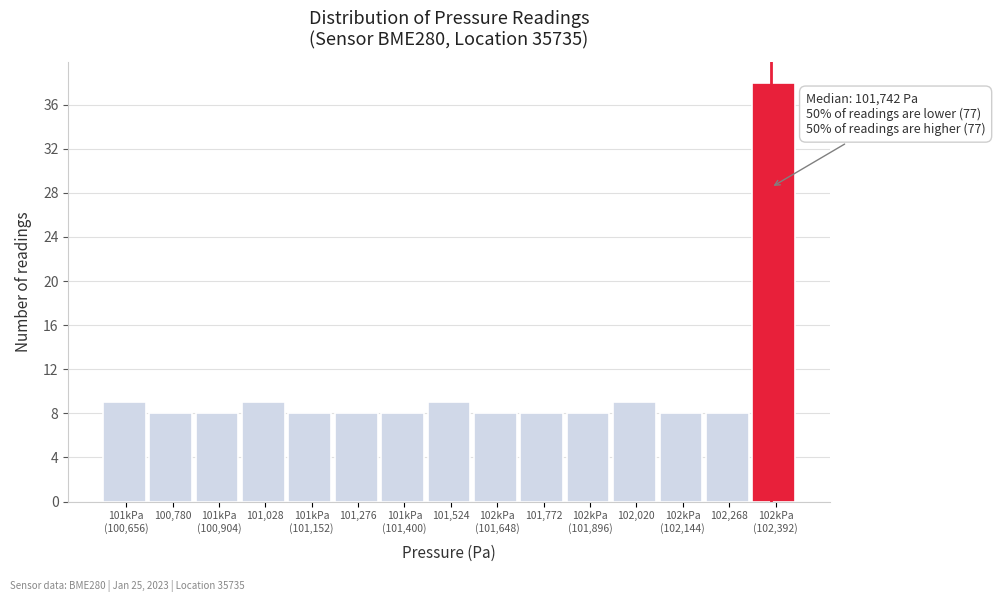

Reading left to right, extract all data points from this chart.

9	8	8	9	8	8	8	9	8	8	8	9	8	8	38